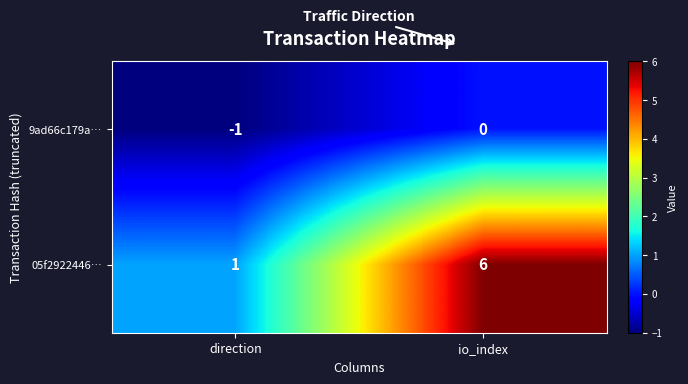

Which series has the largest total across all categories?

05f2922446…